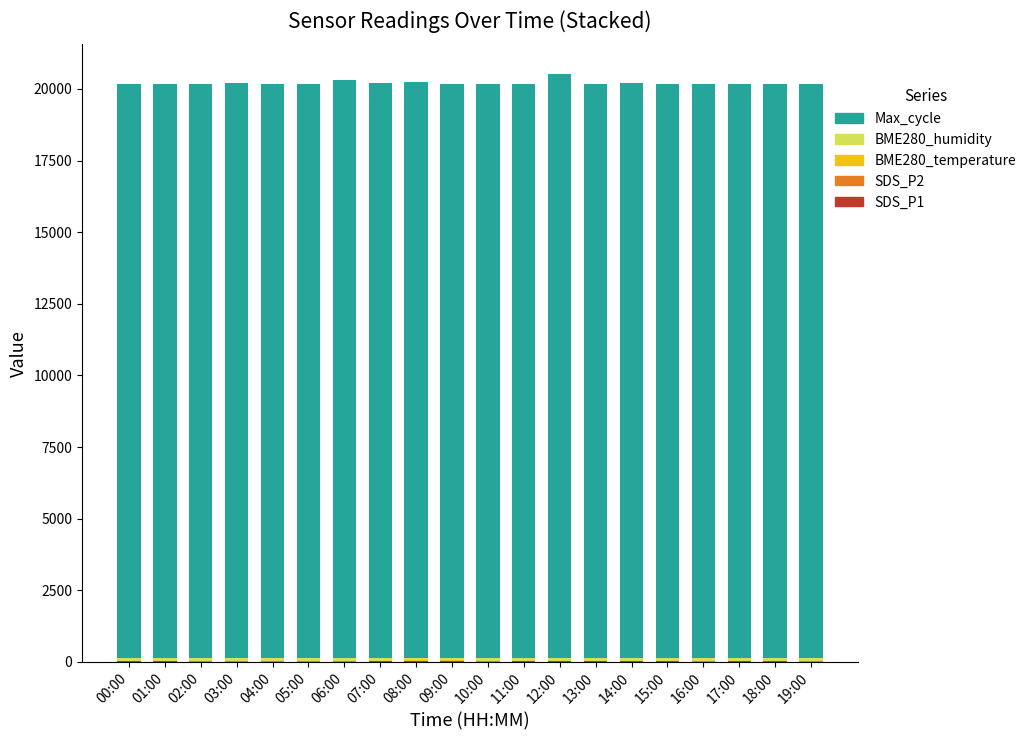

Count the number of categories in the chart.

20